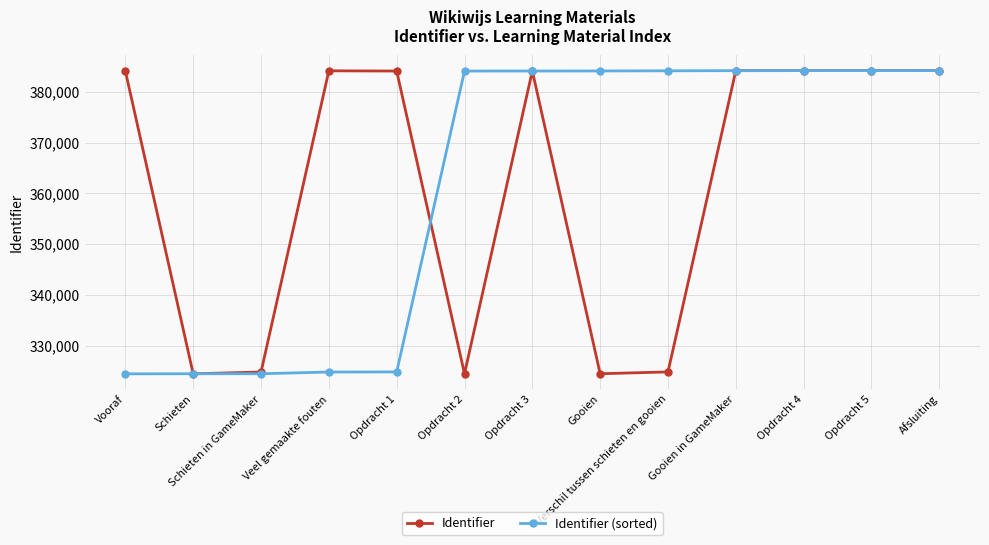

Is it true that Identifier (sorted) equals 324450 at Schieten?

True